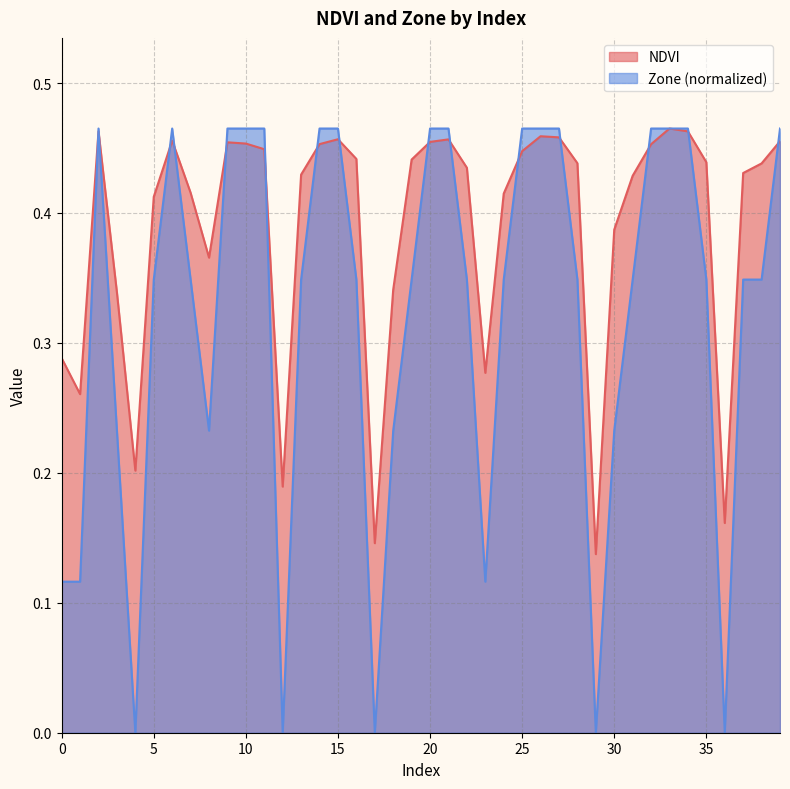

What is the value of the Zone point at the 23rd from the left?

0.3